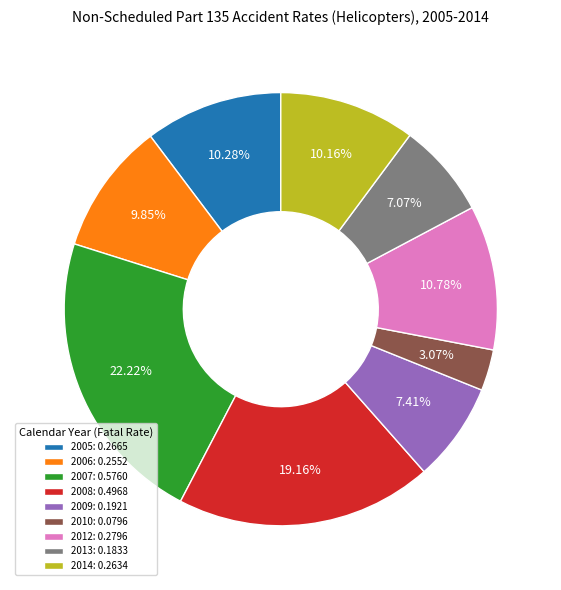

The 2006 slice represents 10% of the pie. True or false?

True